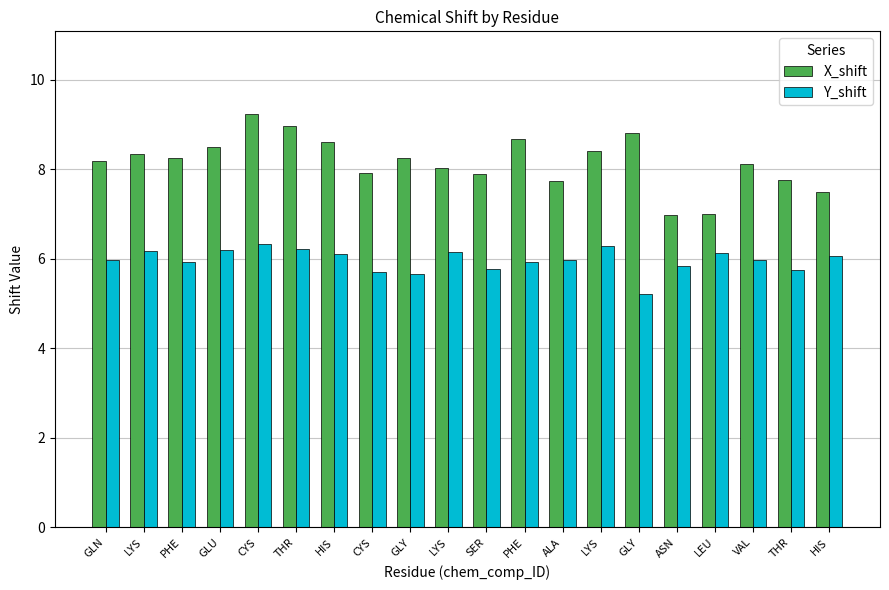

At which category does the chart reach its peak across all series?

CYS